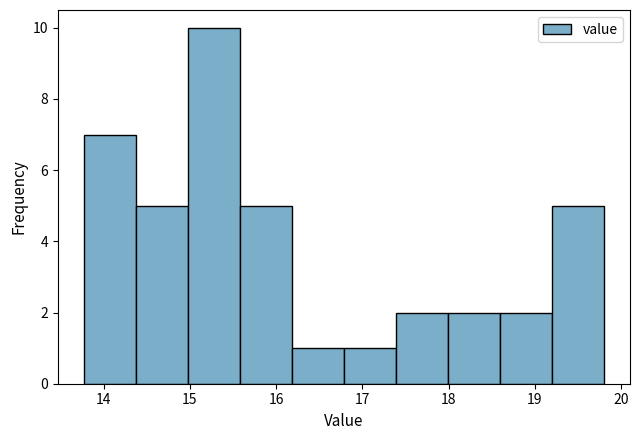

How tall is the bar that spans 16.8 to 17.4 on the x-axis? Neither the bar edges nor the heights are printed on the chart, so give them approximately, as read against the axes.

1